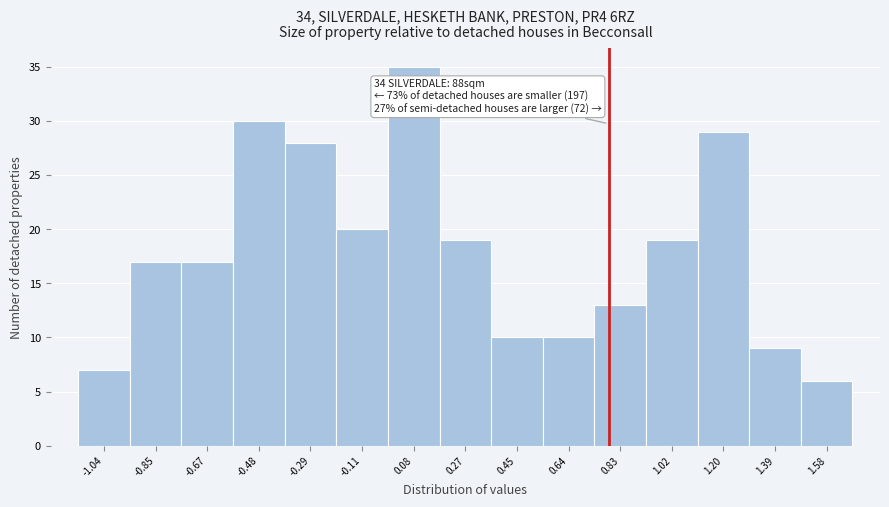

Reading left to right, what are all the values shown in this chart?

7	17	17	30	28	20	35	19	10	10	13	19	29	9	6